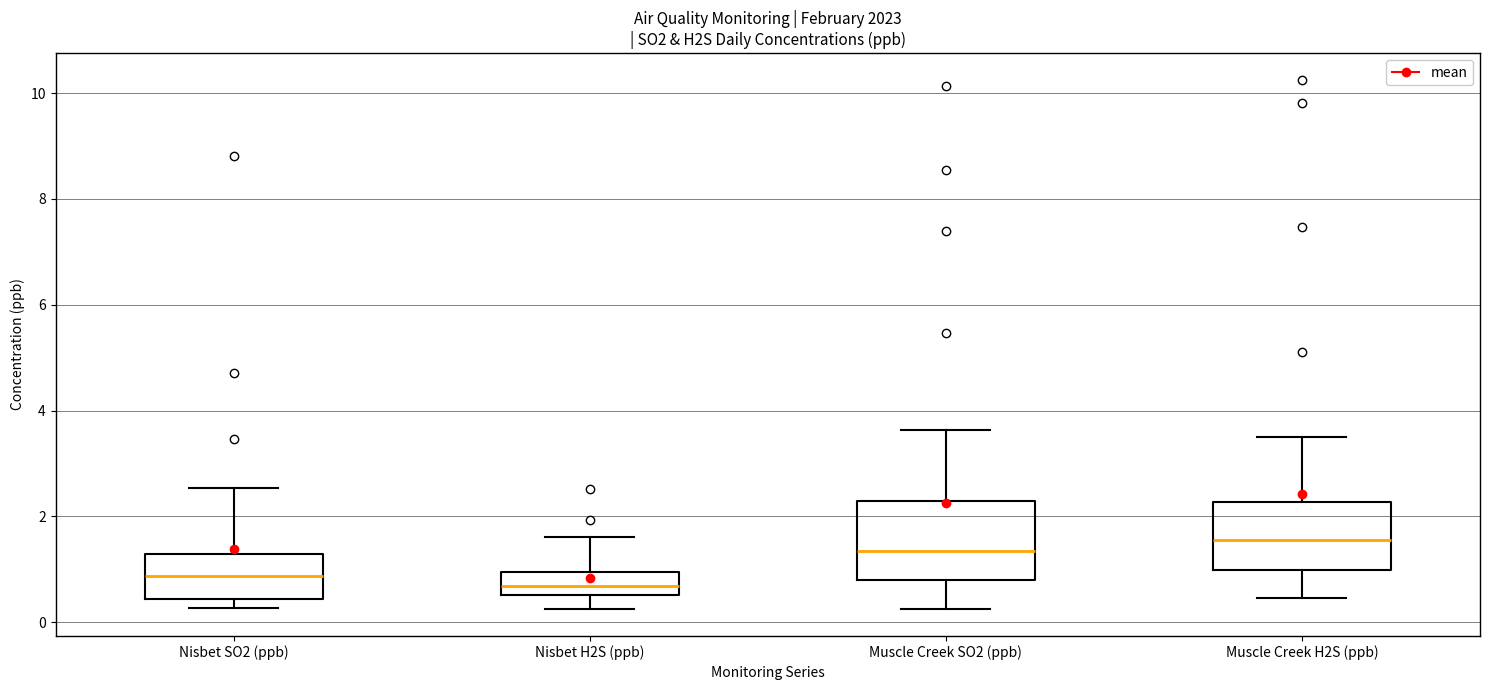

Reading left to right, read every box against the y-axis: the position of its median line, the range the box covers, and the ends of its whiskers. The values are not printed on the chart, so give them approximately, as read against the axis.

Nisbet SO2 (ppb): median 0.8, box 0.4 to 1.2, whiskers 0.2 to 2.6
Nisbet H2S (ppb): median 0.6 (inside the box), box 0.6 to 1.0, whiskers 0.2 to 1.6
Muscle Creek SO2 (ppb): median 1.4, box 0.8 to 2.2, whiskers 0.2 to 3.6
Muscle Creek H2S (ppb): median 1.6, box 1.0 to 2.2, whiskers 0.4 to 3.4